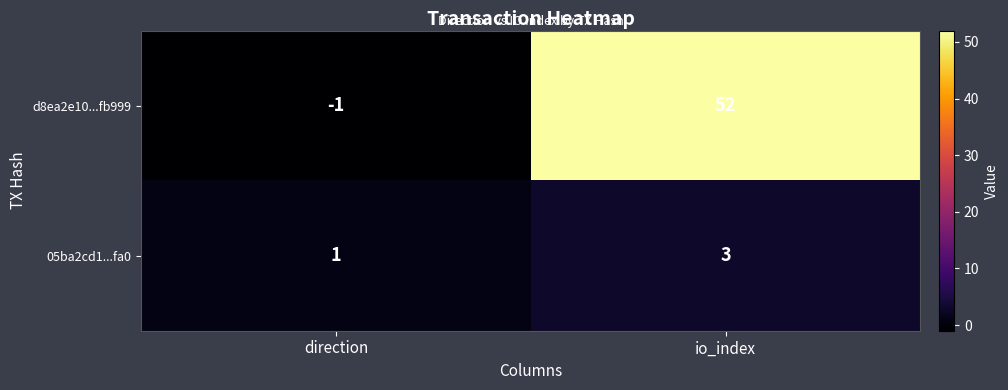

How many positive values does the d8ea2e10...fb999 series have?

1